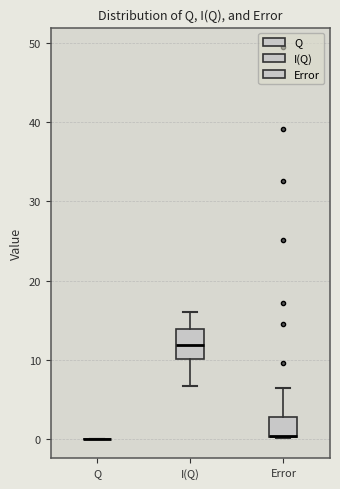

Reading left to right, transcribe this box plot: for each box, give where its median line is, the range the box spans, and where its two whiskers end, as read against the y-axis. The values are not printed on the chart, so give them approximately, as read against the axis.

Q: box collapsed to a line at 0, whiskers 0 to 0
I(Q): median 12, box 10 to 14, whiskers 7 to 16
Error: median 0 (drawn on the box's lower edge), box 0 to 3, whiskers 0 to 6